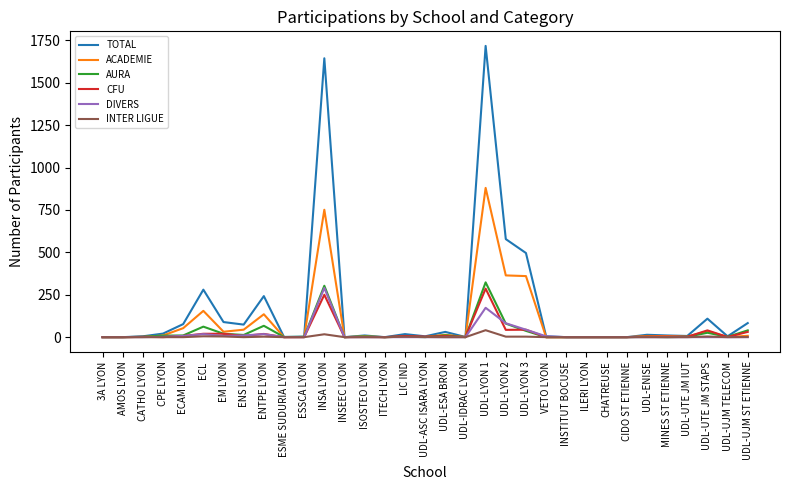

What is the total value across all series at ESSCA LYON?

6